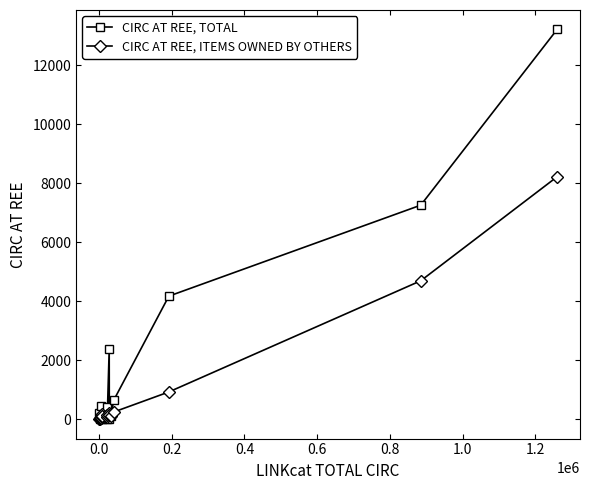

Does the chart display data point markers on the line(s)?

Yes